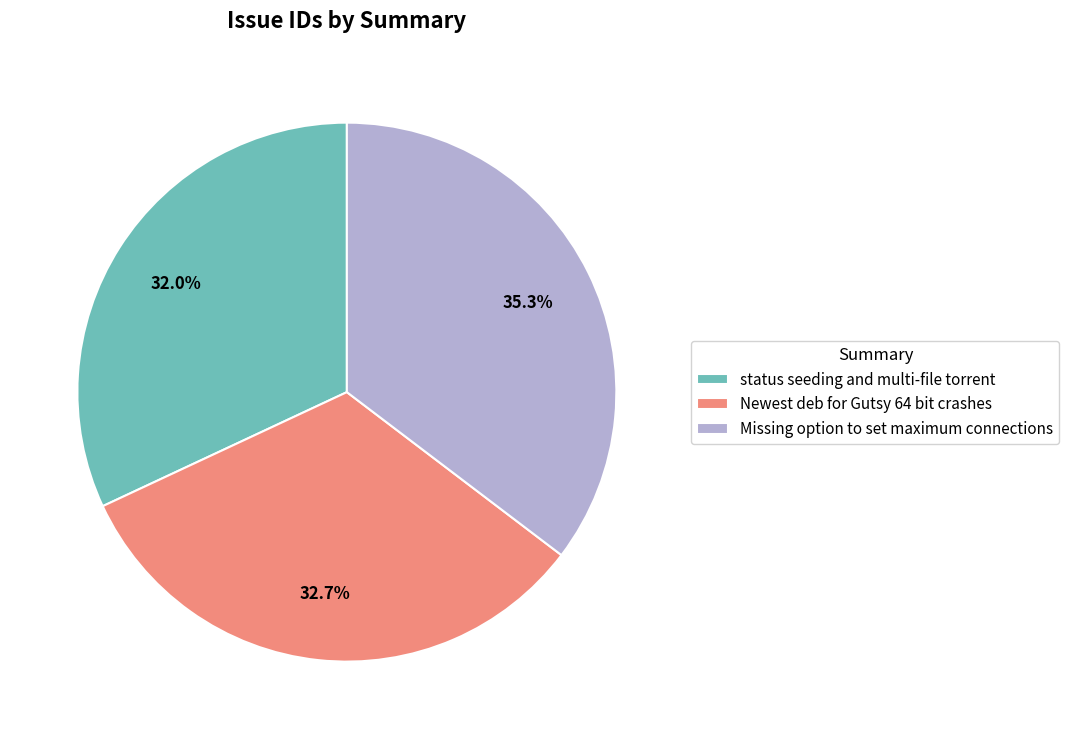

To the nearest percent, what portion does Missing option to set maximum connections represent?

35%